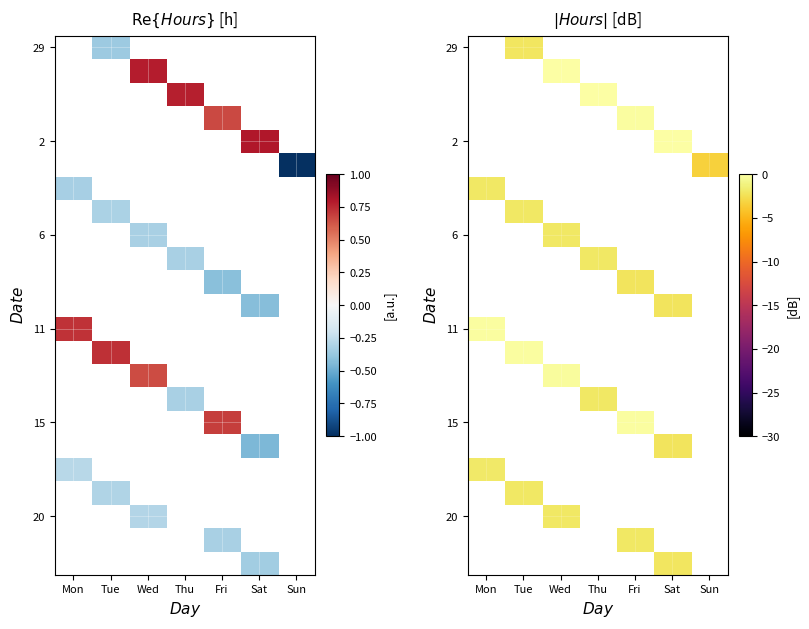

Which has a higher value, Fri or Wed?

Wed